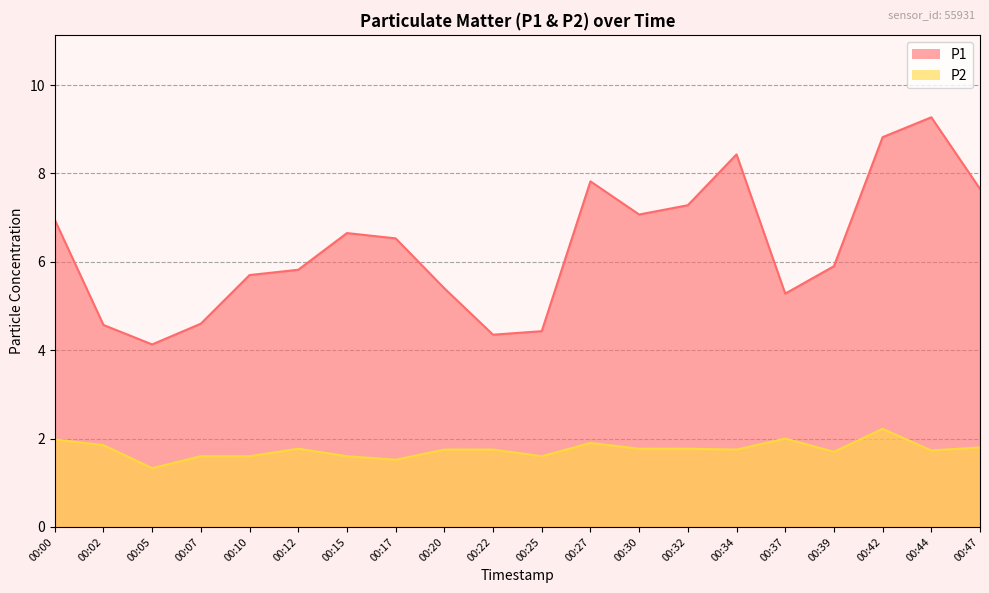

True or false: P2 and P1 intersect in this chart.

False